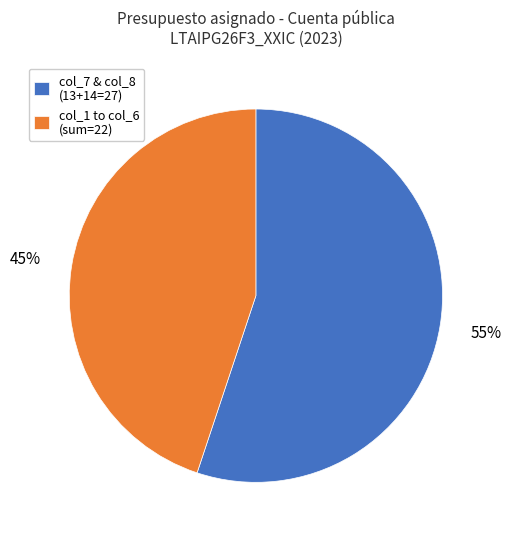

Which category has the biggest portion of the pie?

col_7 & col_8 (13+14=27)